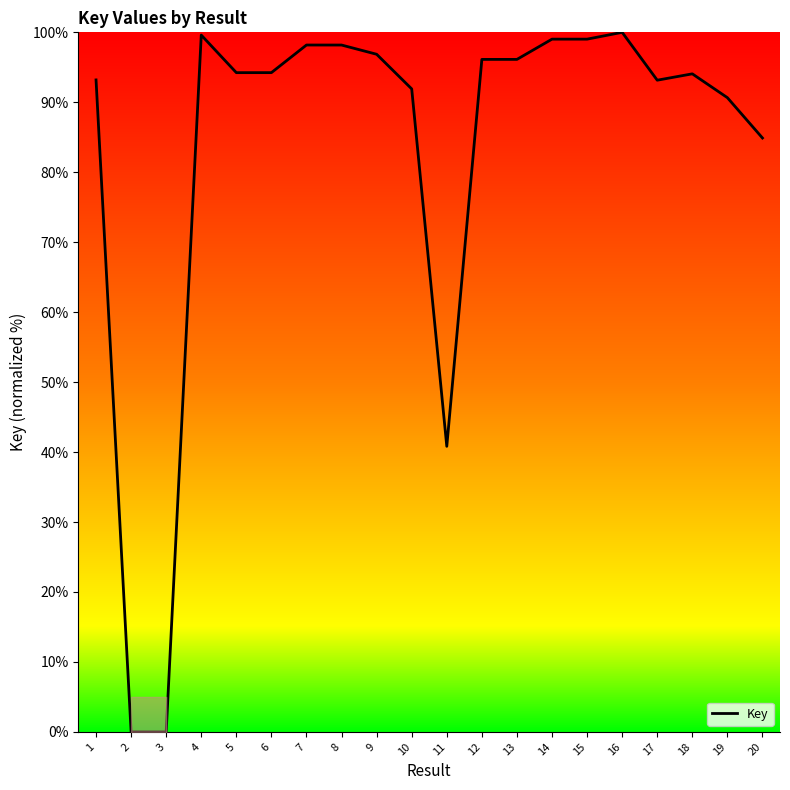

What is the ratio of the value at 17 to the value at 18?

1.0